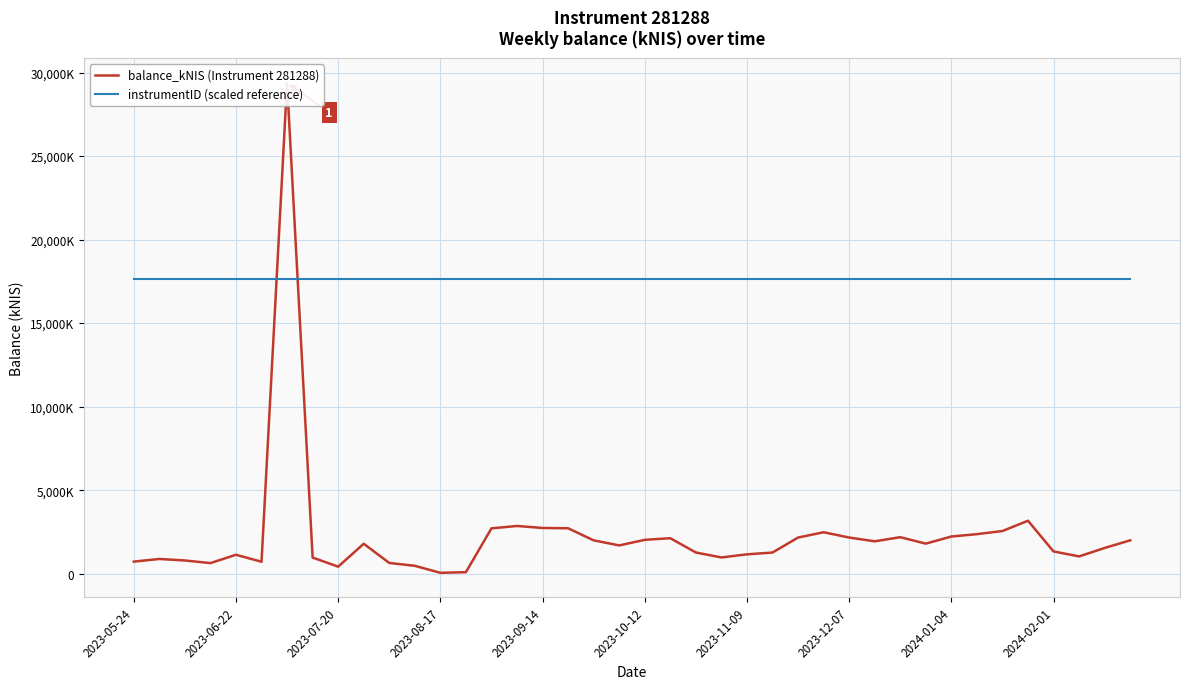

Reading right to left, extract all data points from this chart.

balance_kNIS (Instrument 281288): 1995.2	1539.2	1033.3	1331.1	3169.4	2553.2	2365.8	2224.6	1798.5	2183.7	1936.8	2163.9	2480.2	2162.2	1265.2	1158.5	970.9	1268.2	2122.8	2026.2	1691.9	1994.5	2717.1	2735.4	2855.8	2712.3	90.8	52.2	470.6	642.5	1791.6	420.6	964.6	29383.2	714.6	1132.1	633.5	790.6	880.5	721.2
instrumentID (scaled reference): 17629.9	17629.9	17629.9	17629.9	17629.9	17629.9	17629.9	17629.9	17629.9	17629.9	17629.9	17629.9	17629.9	17629.9	17629.9	17629.9	17629.9	17629.9	17629.9	17629.9	17629.9	17629.9	17629.9	17629.9	17629.9	17629.9	17629.9	17629.9	17629.9	17629.9	17629.9	17629.9	17629.9	17629.9	17629.9	17629.9	17629.9	17629.9	17629.9	17629.9